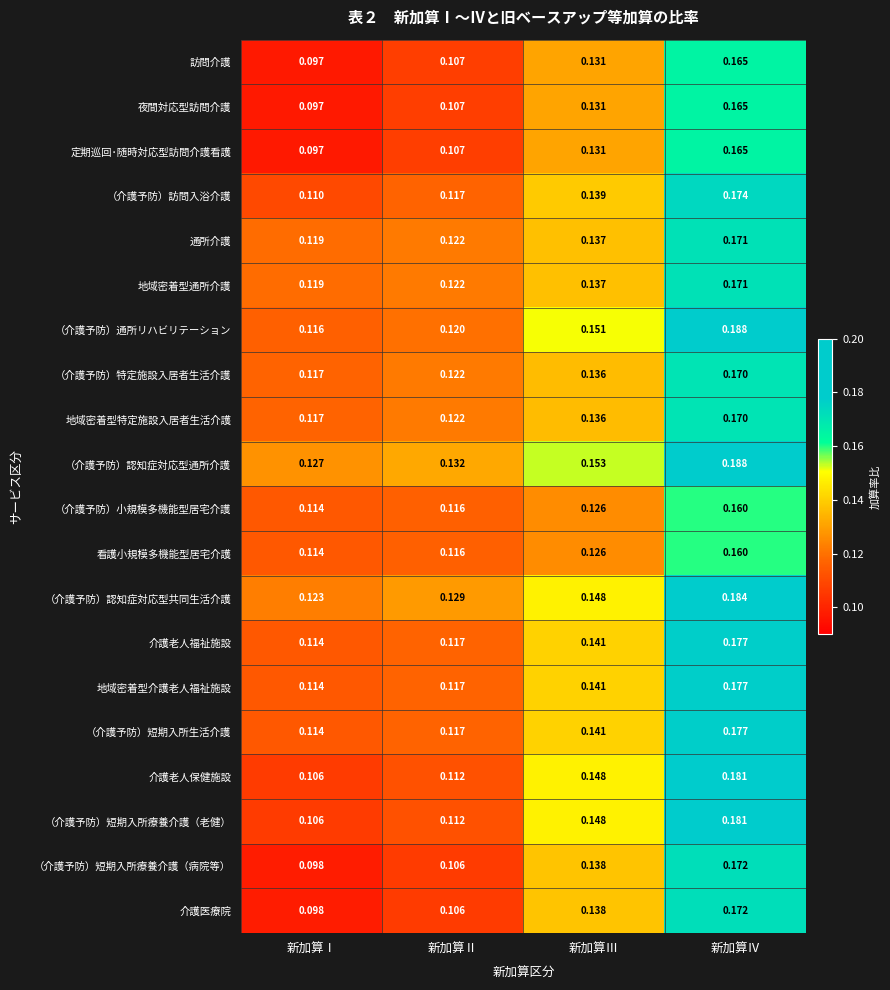

At which category is the sum across all series the highest?

新加算Ⅳ